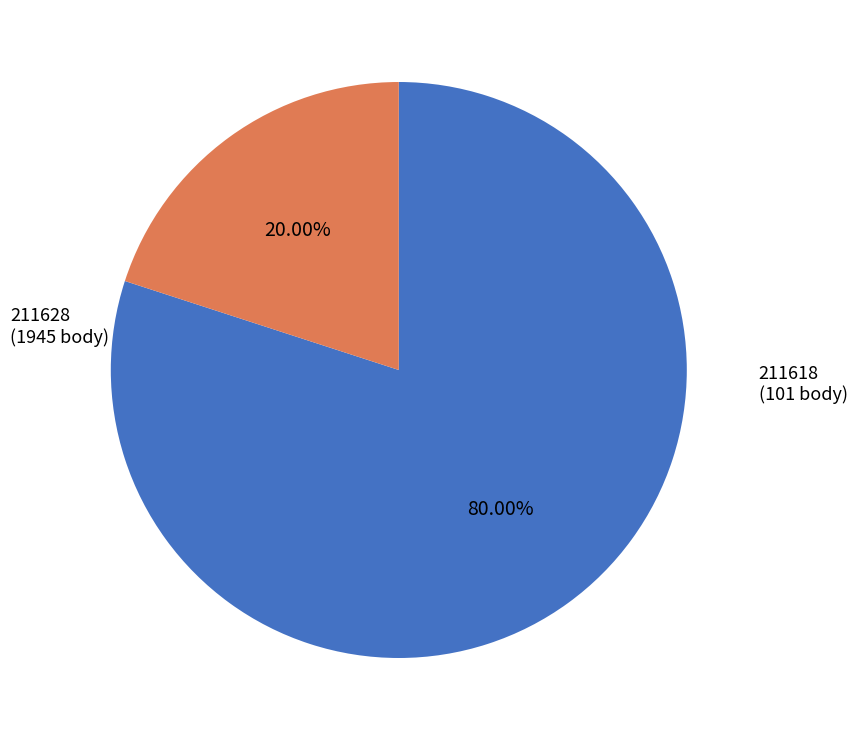

Is there any slice that represents more than half of the pie?

Yes